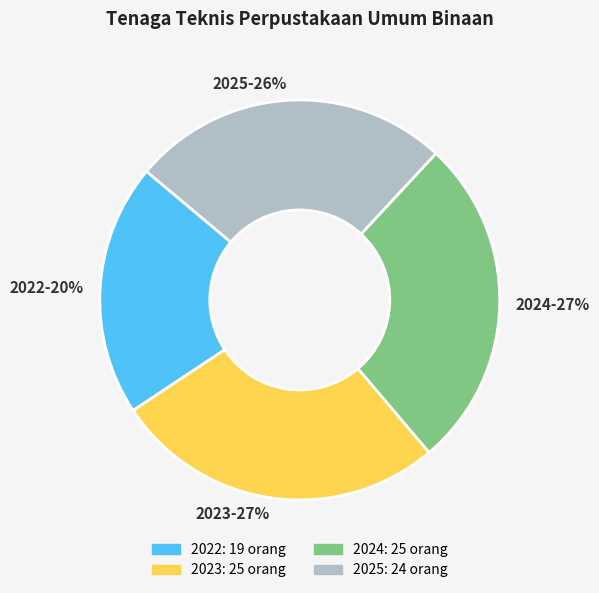

Count the number of slices in the pie.

4